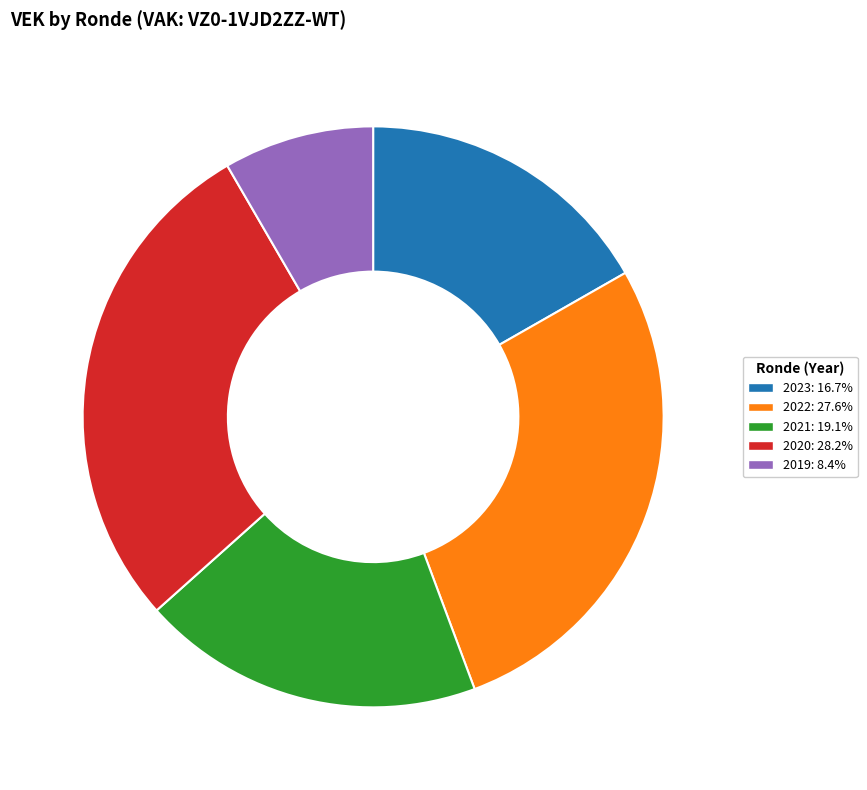

Is there any slice that represents more than half of the pie?

No